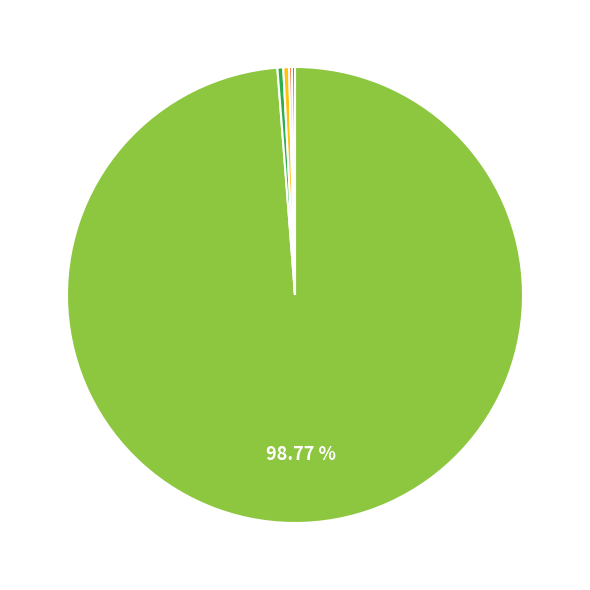

Does any single category account for the majority?

Yes